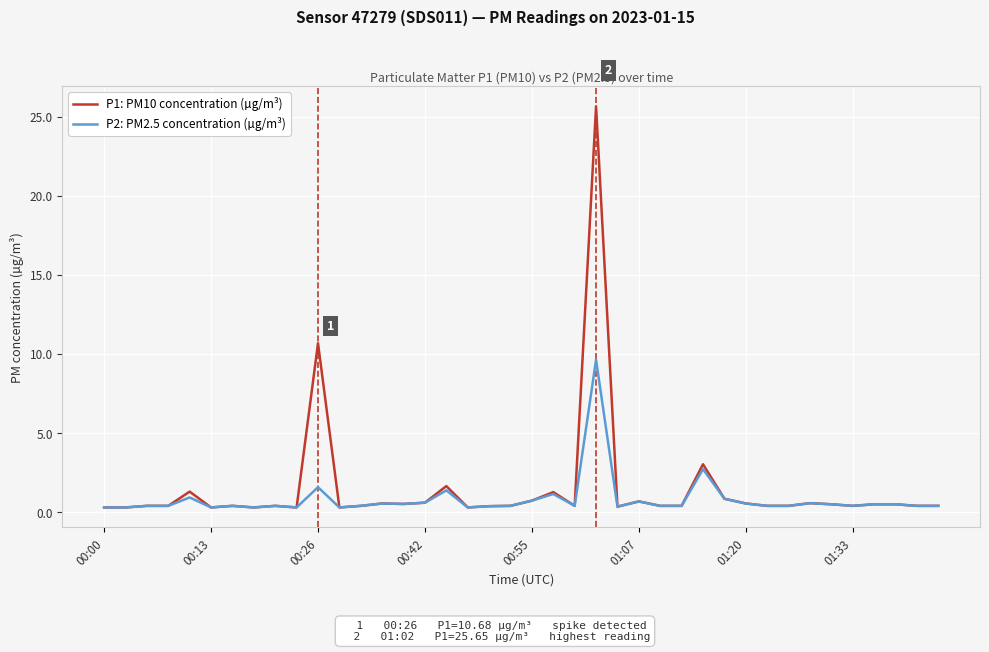

List the series in order of their peak value, highest first.

P1: PM10 concentration (µg/m³), P2: PM2.5 concentration (µg/m³)